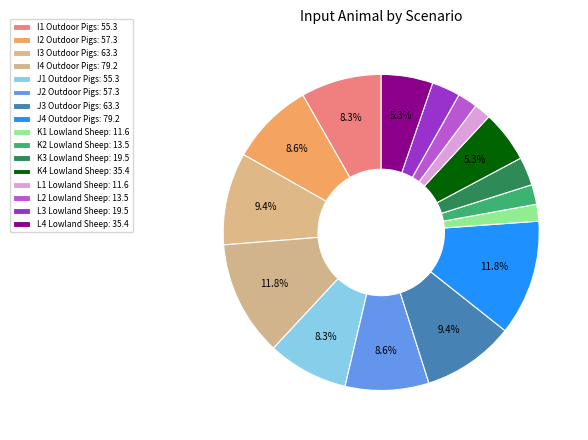

To the nearest percent, what portion does K2 Lowland Sheep represent?

2%